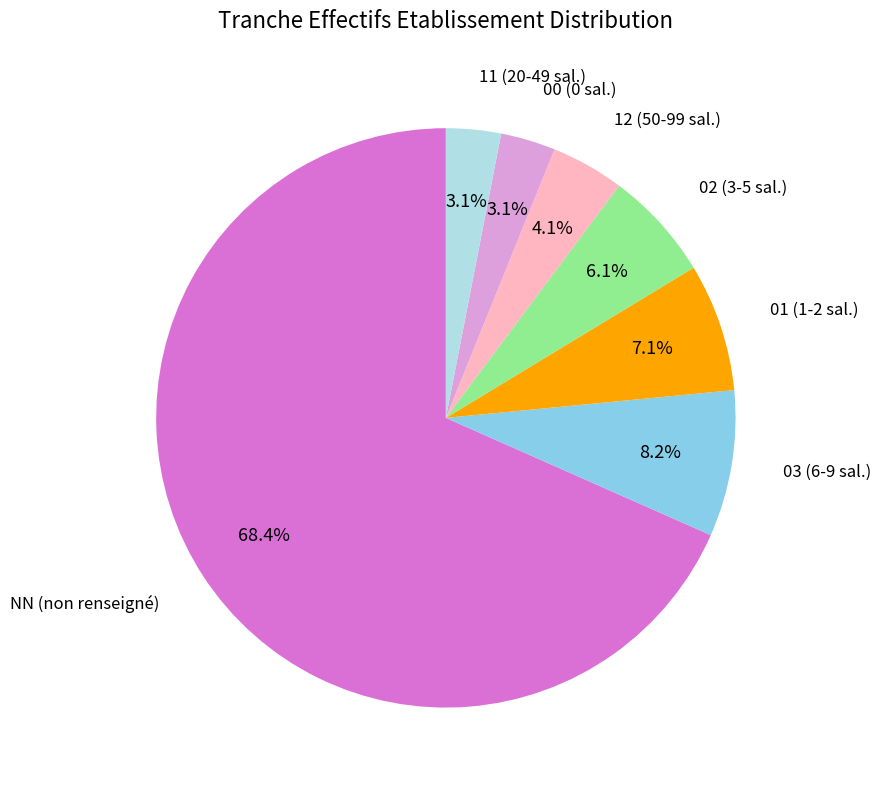

True or false: NN accounts for 63% of the total.

False